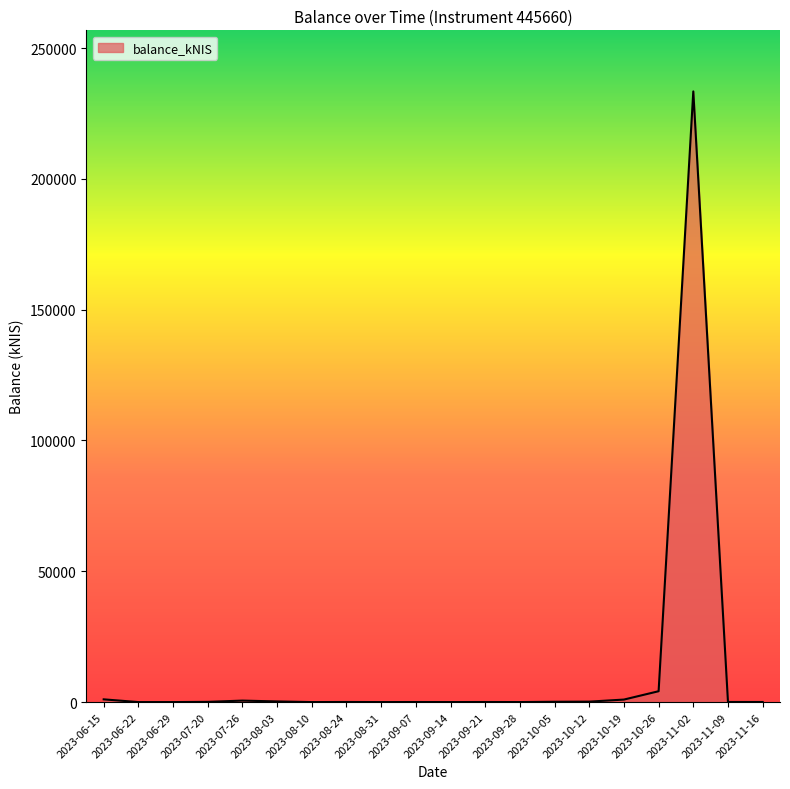

What is the difference between the maximum and minimum values?

233438.7